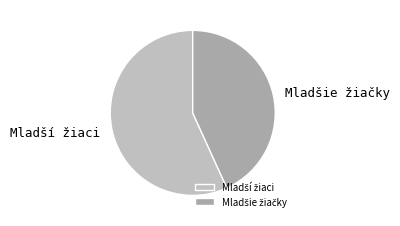

Is there any slice that represents more than half of the pie?

Yes